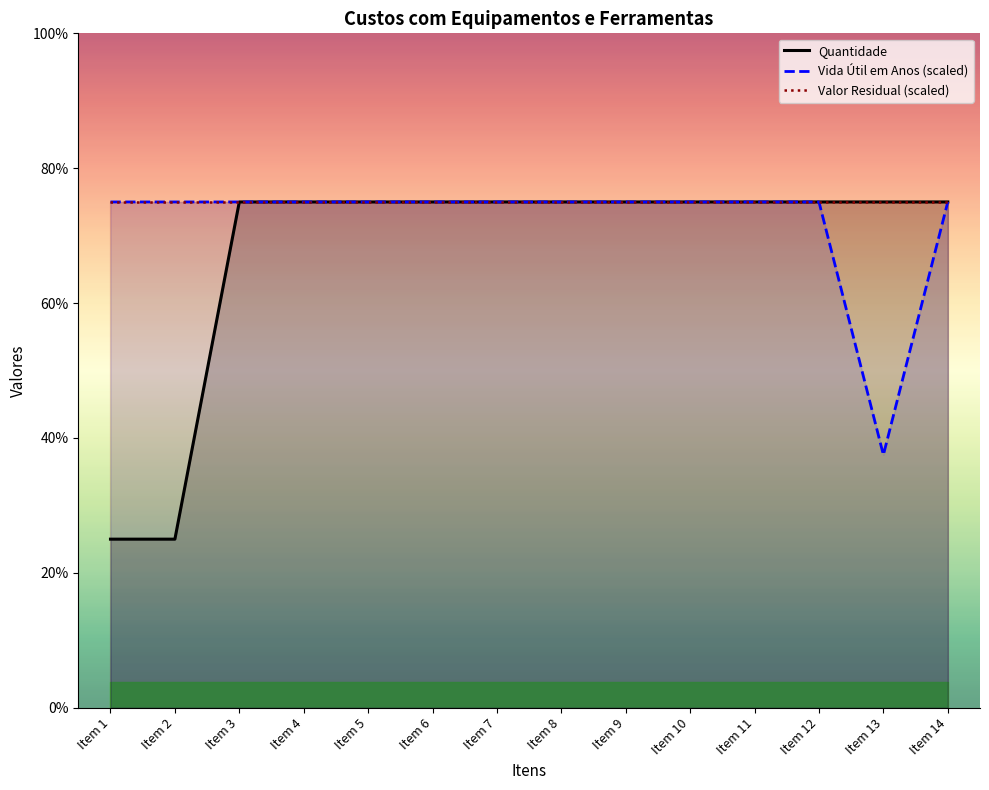

What is the sum of the Valor Residual (scaled) values at Item 2 and Item 3?

6.0